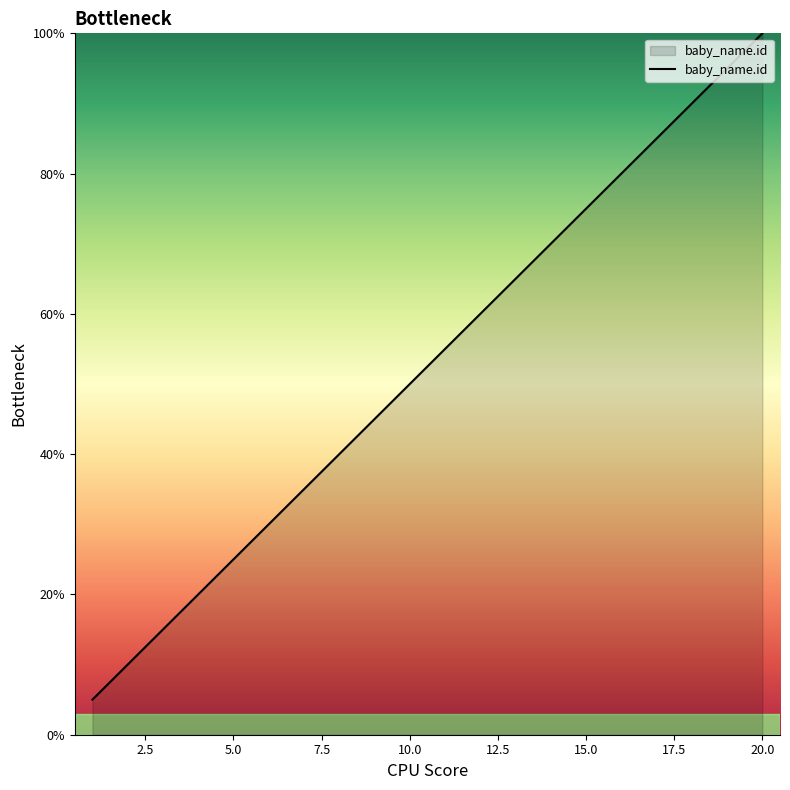

What is the maximum value shown in the chart?

100.0